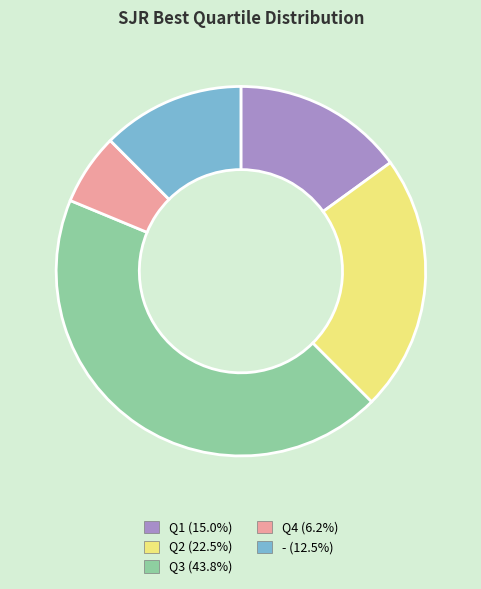

Do - and Q3 together represent more than half of the pie?

Yes